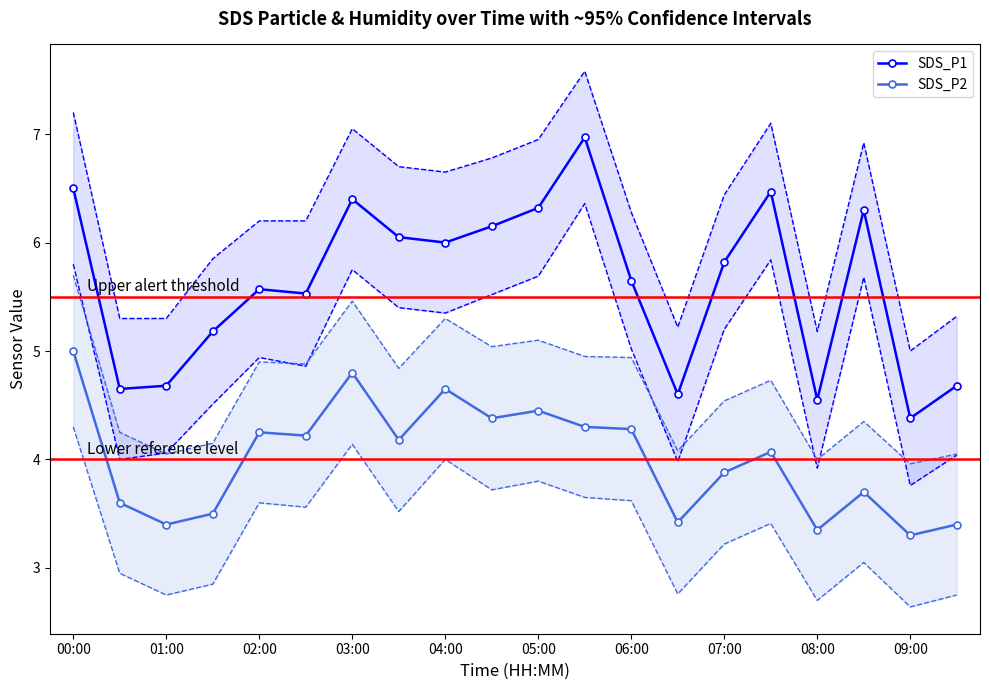

What are all the series names shown in the legend?

SDS_P1, SDS_P2